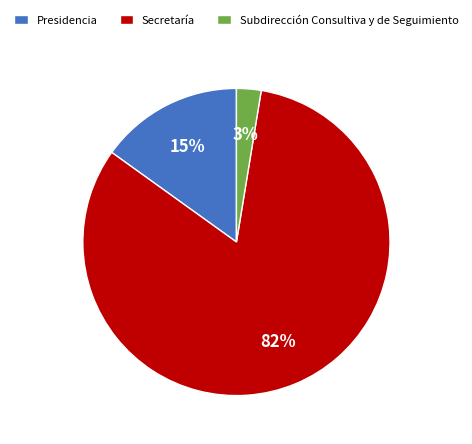

Is there a majority slice in this chart?

Yes